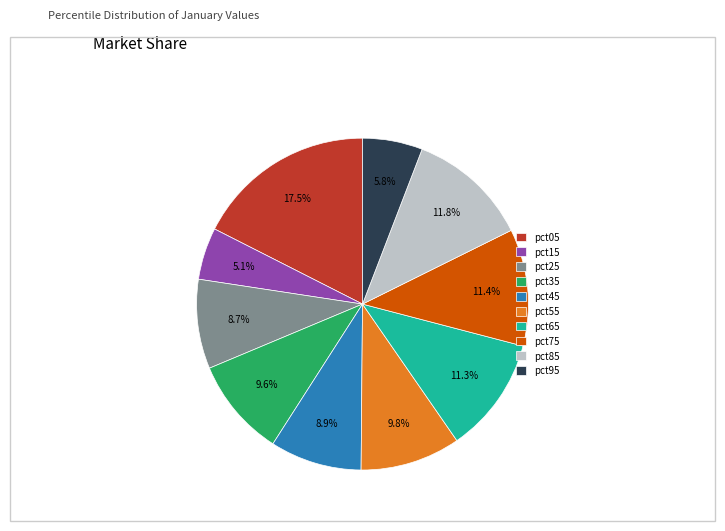

Between pct35 and pct95, which is larger?

pct35